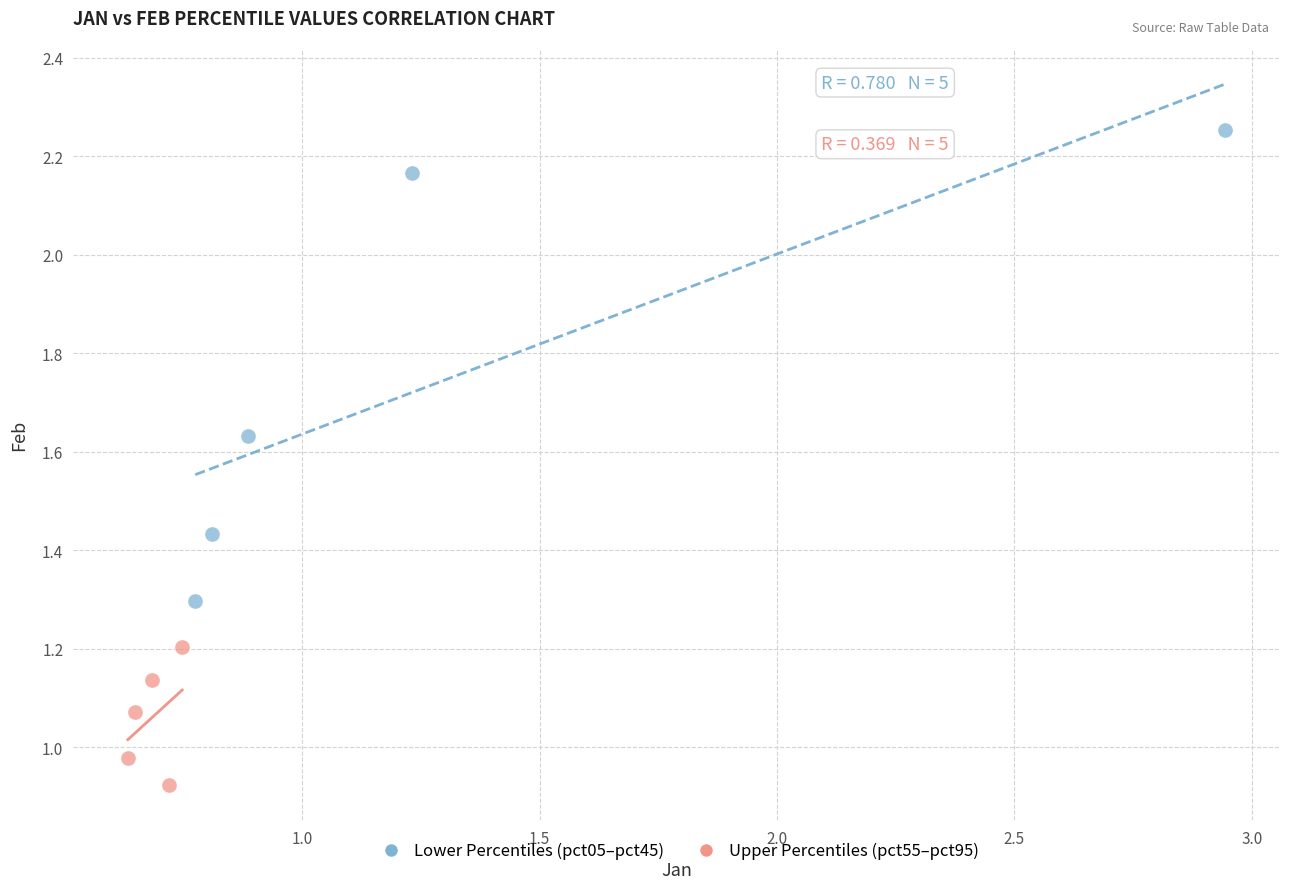

Which series contains the lowest Y value?

Upper Percentiles (pct55–pct95)